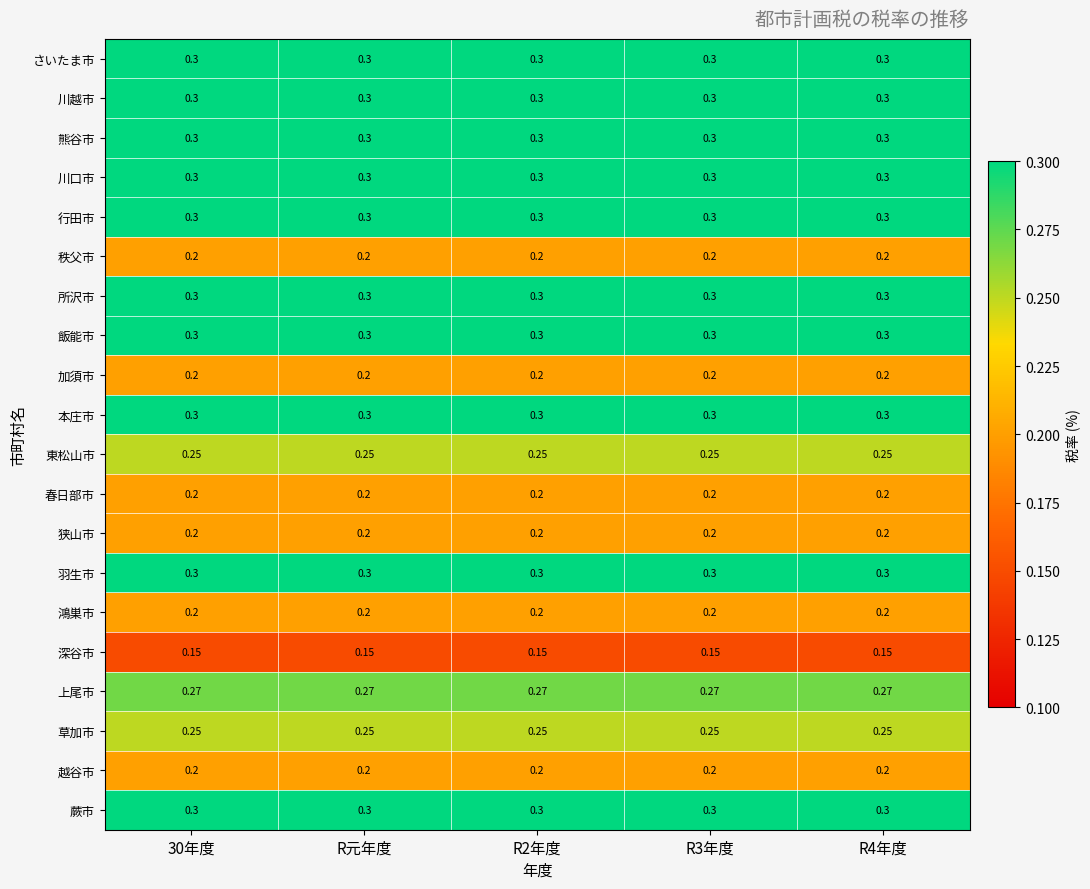

Is the value of 川越市 at R4年度 greater than the value of 深谷市 at R3年度?

Yes